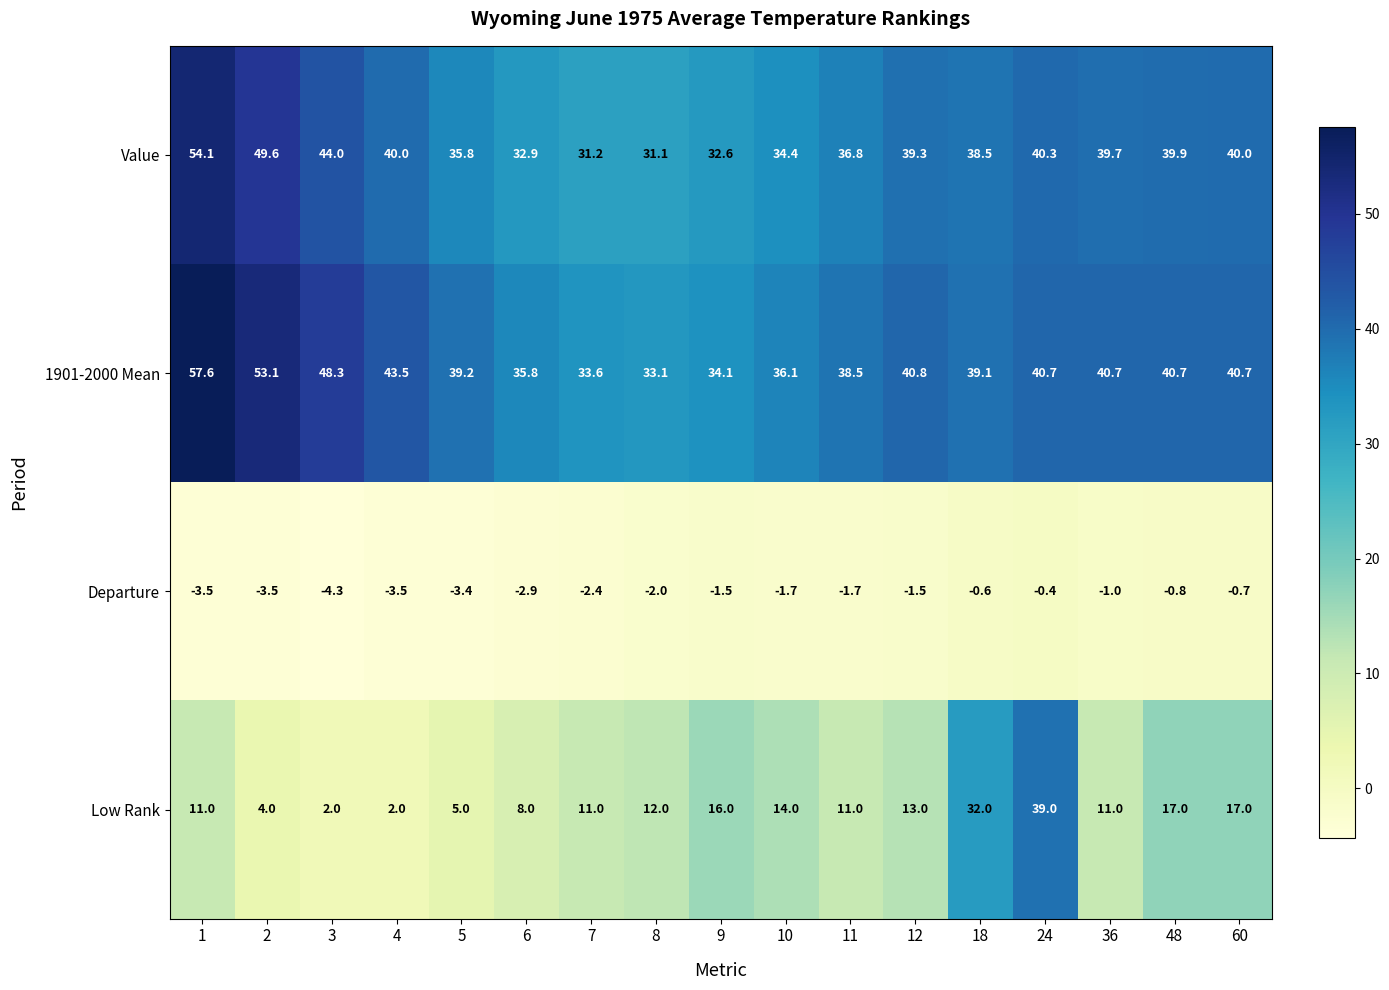

What is the difference between the maximum and second lowest values in the 1901-2000 Mean series?

24.0